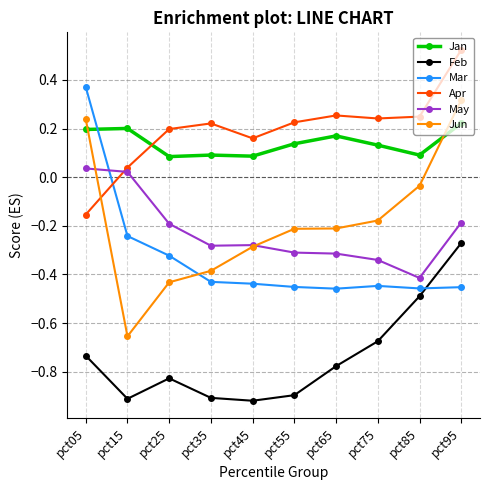

List the series in order of their peak value, highest first.

Apr, Mar, Jun, Jan, May, Feb